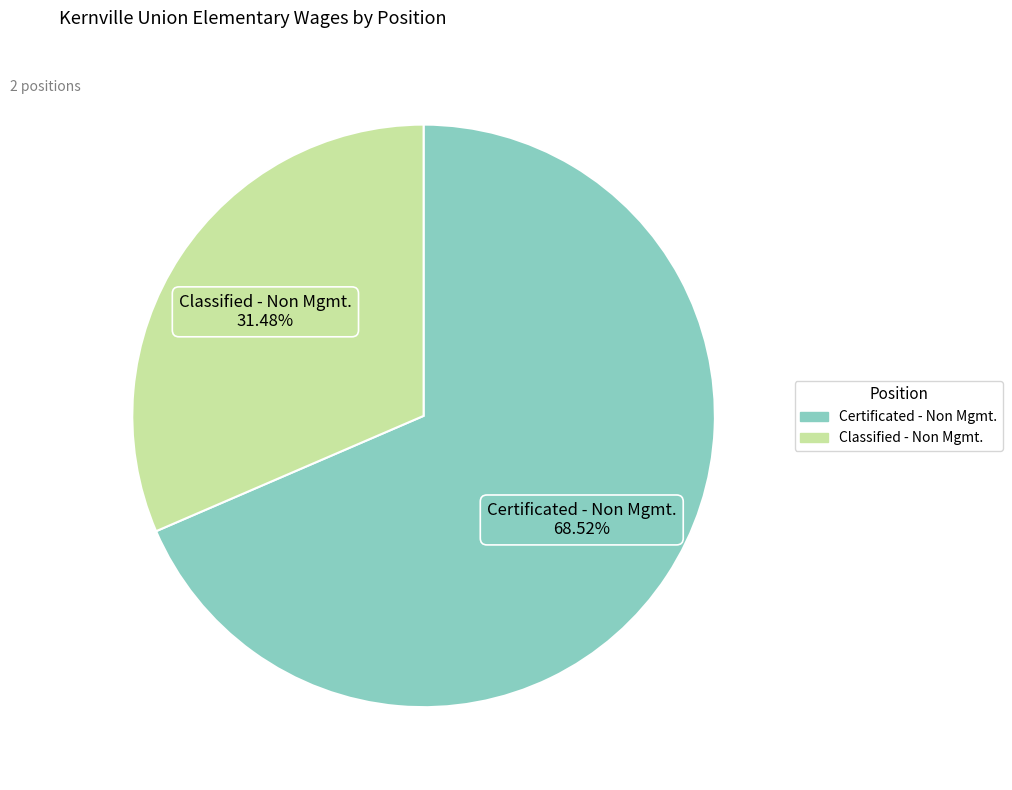

Approximately how many times larger is the value at Certificated - Non Mgmt. compared to Classified - Non Mgmt.?

2.2